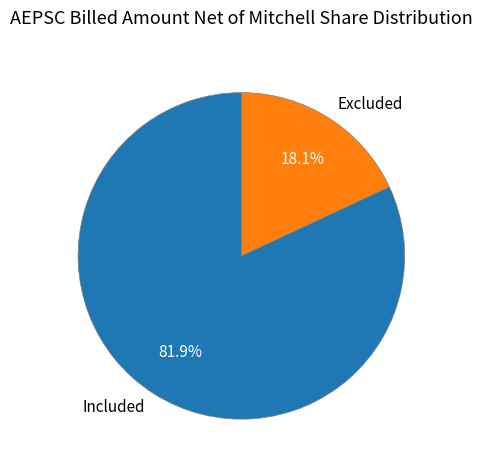

What is the total percentage of Excluded and Included?

100.0%